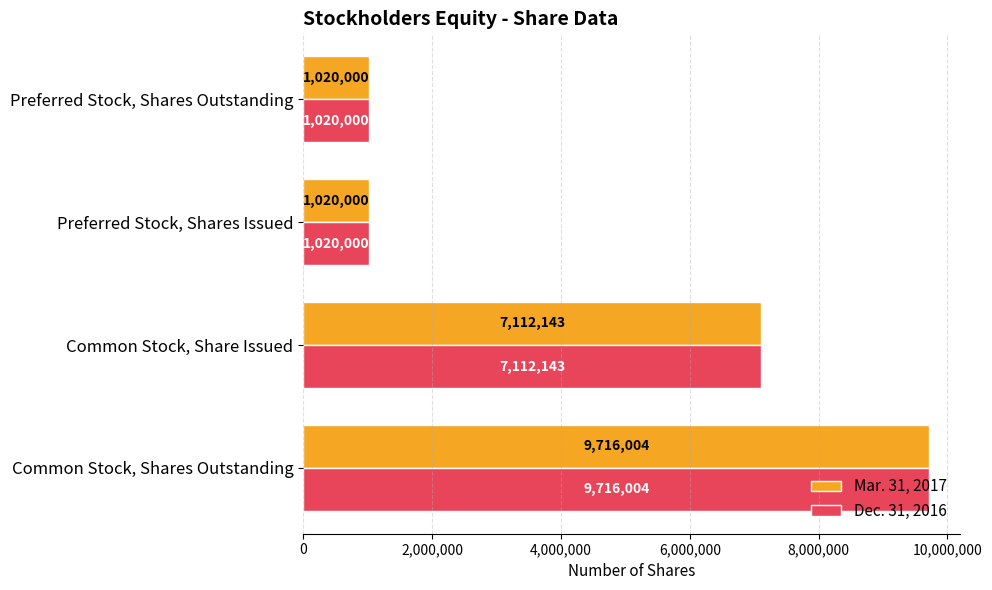

What is the minimum value for Dec. 31, 2016?

1020000